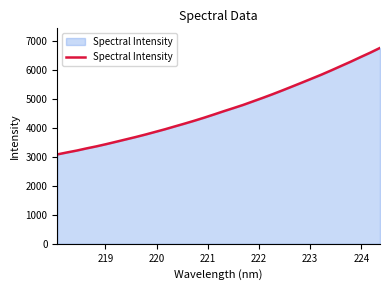

What is the difference between the maximum and minimum values?

3679.6